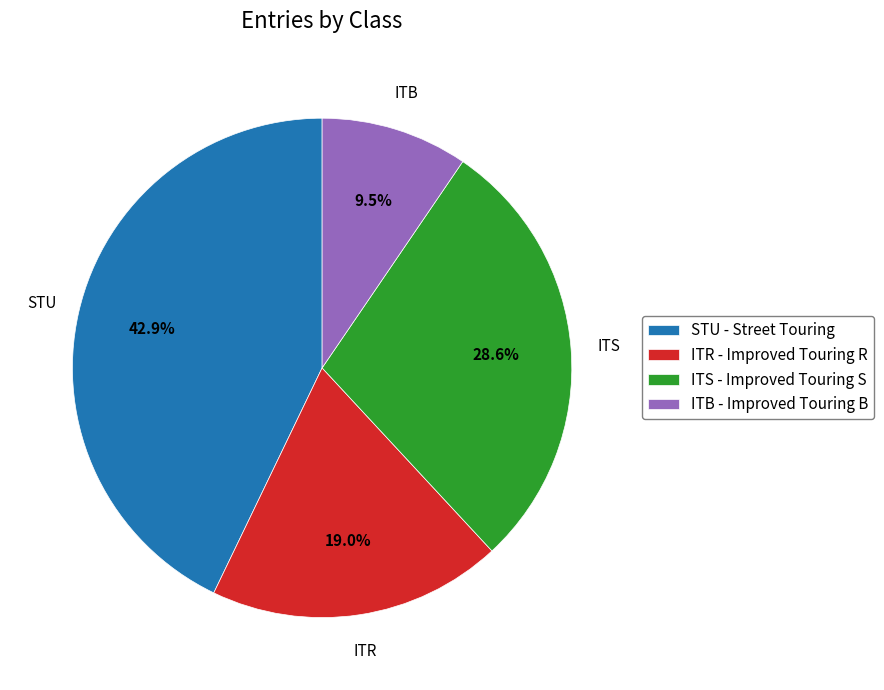

To the nearest percent, what portion does ITS represent?

29%